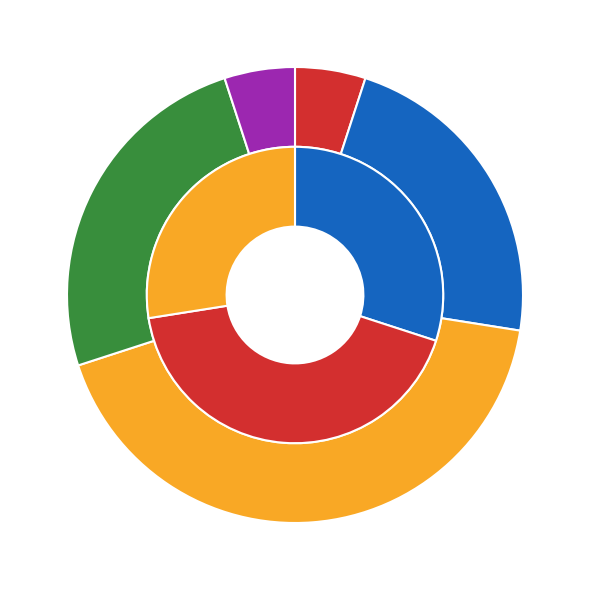

Is -48 the majority of the pie?

No